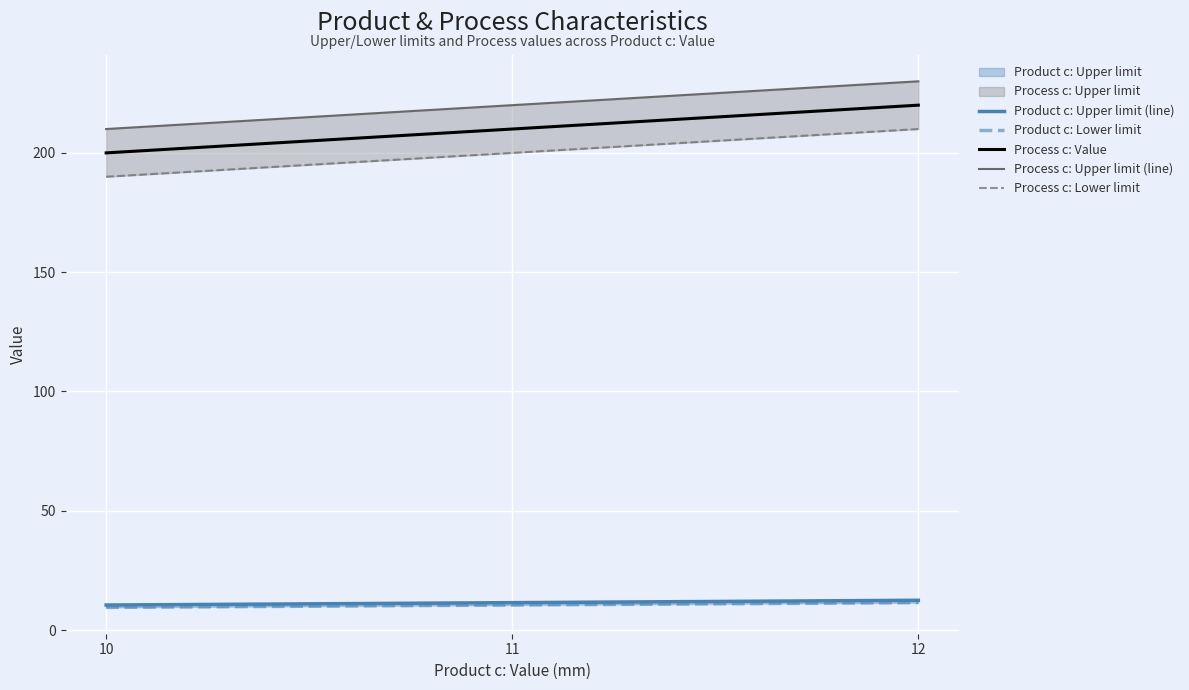

What is the difference between the maximum and minimum values in the Product c: Upper limit (line) series?

2.0